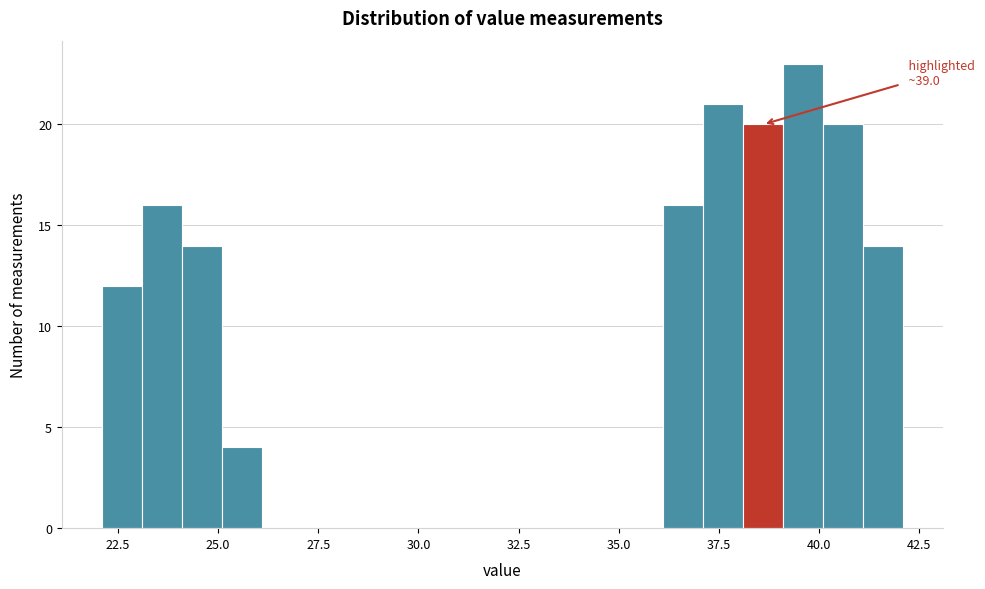

Read against the x-axis, roughly where is the centre of the tallest bar?

39.5